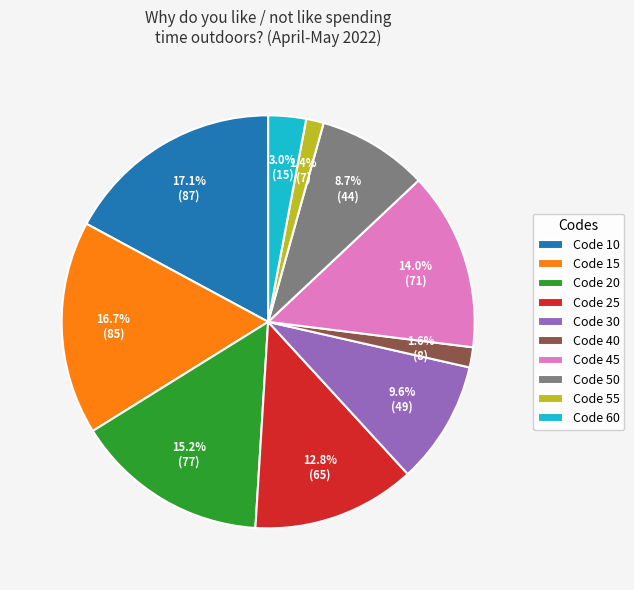

How many segments does this pie chart have?

10